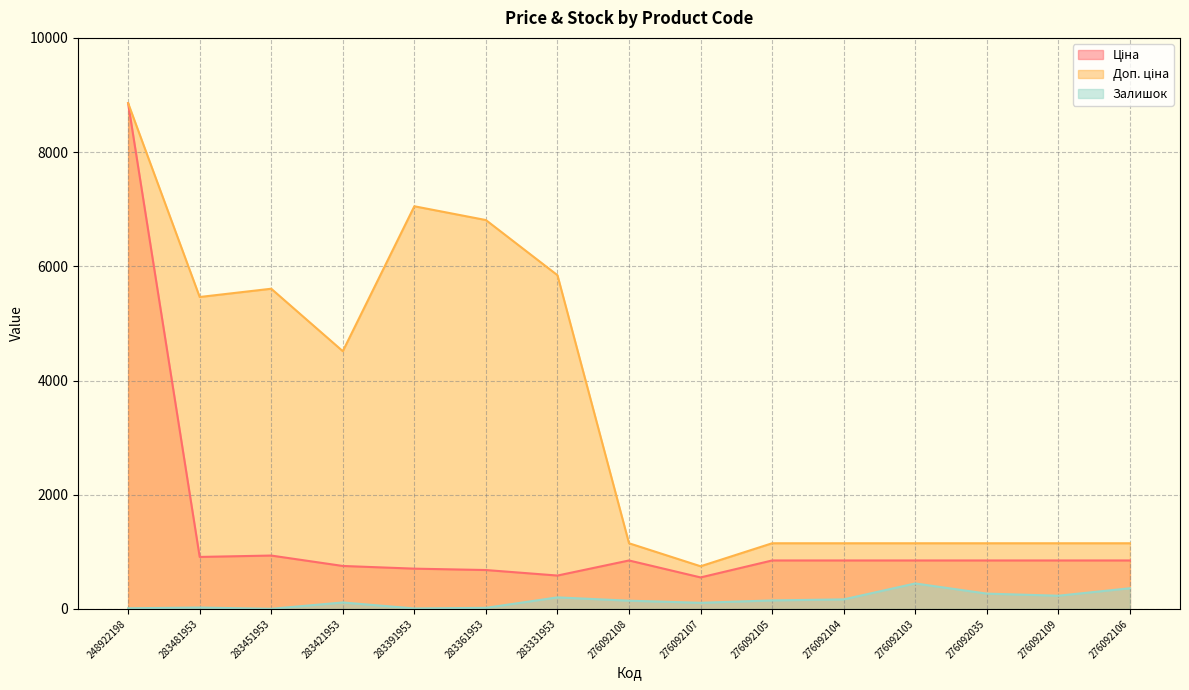

Reading left to right, what are all the values shown in this chart?

Ціна: 8856.7	910.4	934.5	752.2	705.1	681.0	584.4	848.4	551.5	848.4	848.4	848.4	848.4	848.4	848.4
Доп. ціна: 8856.7	5462.3	5607.2	4513.3	7051.3	6809.8	5843.9	1149.7	747.0	1149.7	1149.7	1149.7	1149.7	1149.7	1149.7
Залишок: 11.0	24.0	2.0	113.0	8.0	19.0	202.0	144.0	107.0	149.0	167.0	446.0	268.0	231.0	362.0